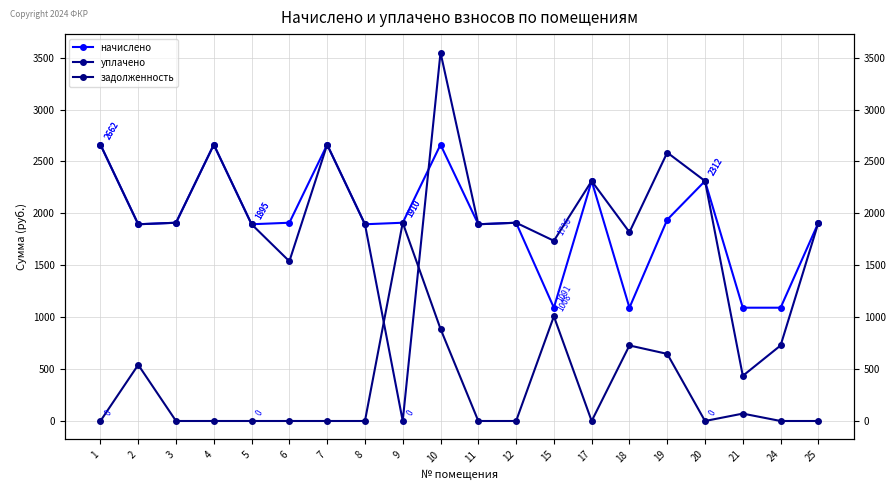

What is the value of the уплачено point at the 3rd from the left?

1909.9